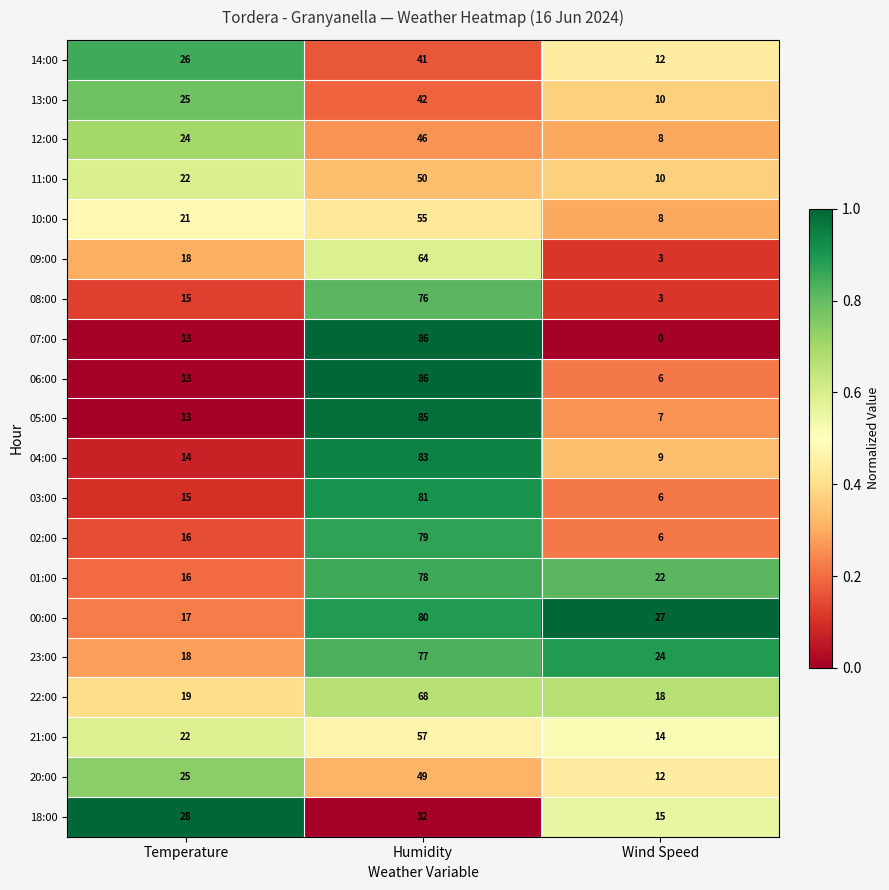

Rank the categories by 11:00 value from highest to lowest.

Humidity, Temperature, Wind Speed